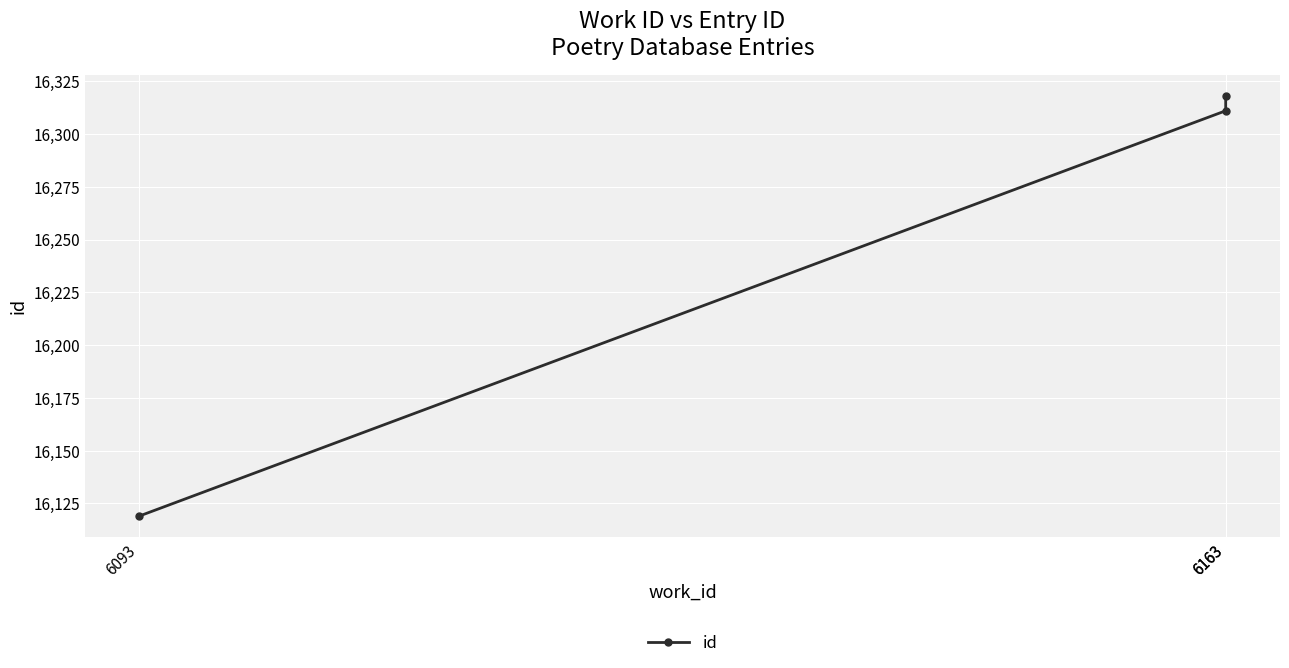

At which label does the data first exceed 16311?

6163